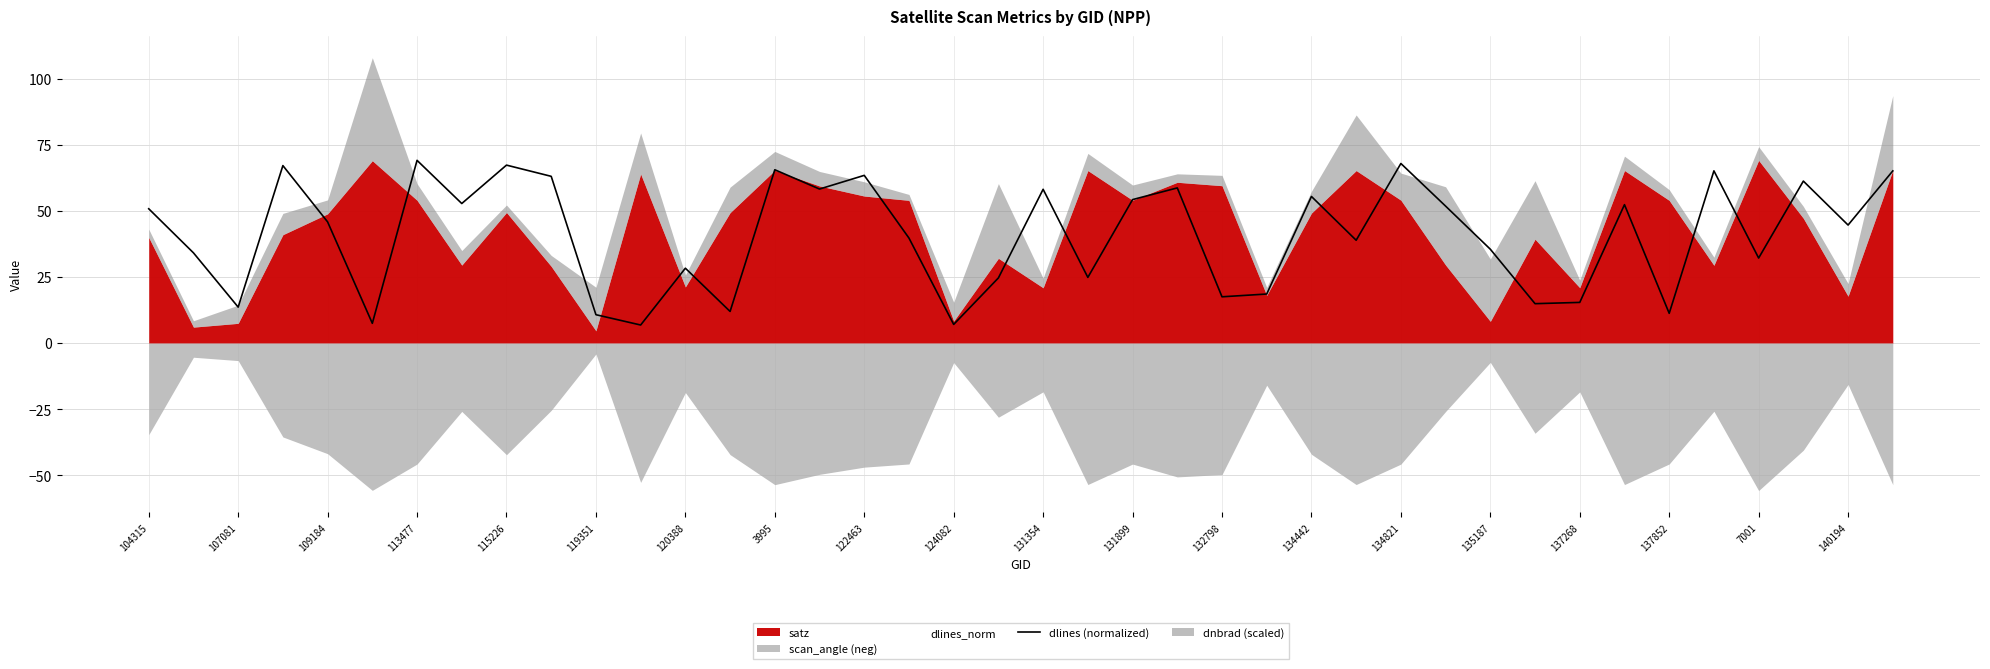

Is it true that dlines (normalized) equals 50.8 at 104315?

True